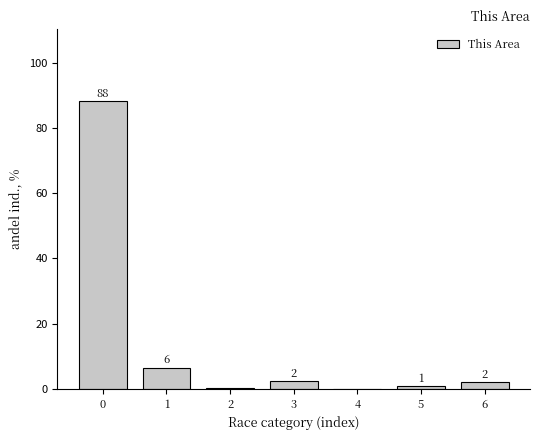

Between 3 and 6, which is larger?

3